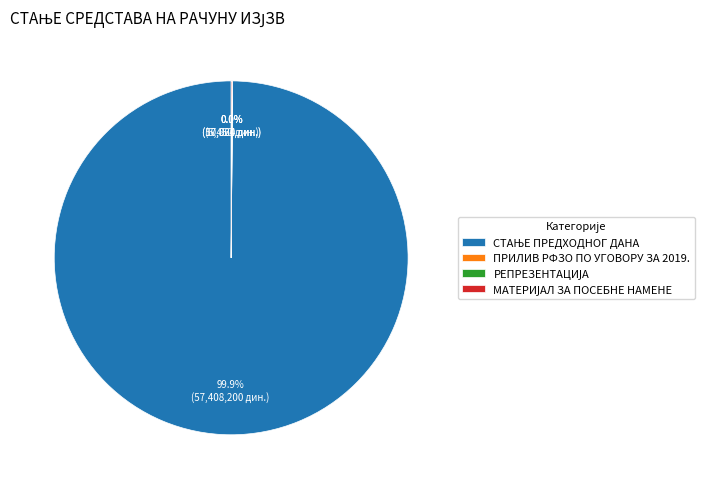

Is there any slice that represents more than half of the pie?

Yes